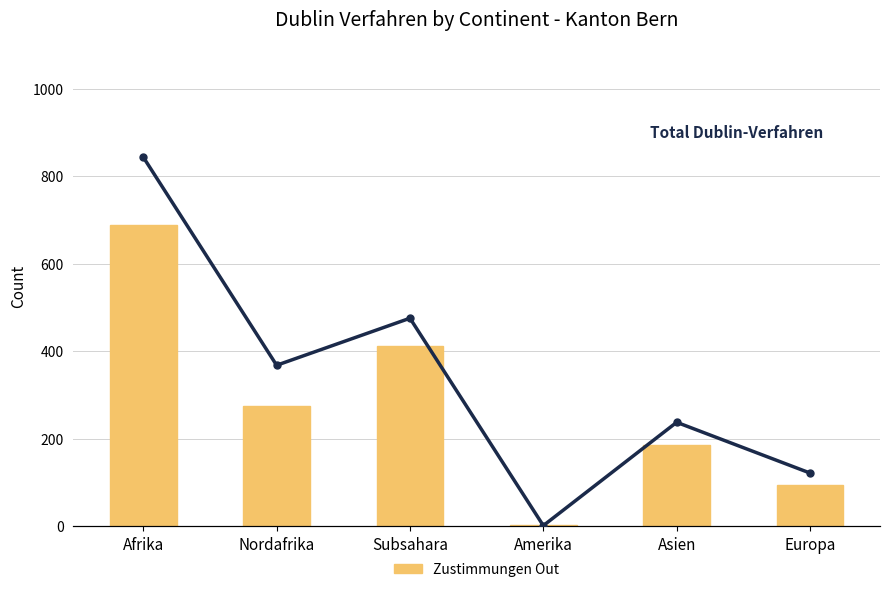

List the labels in order of Zustimmungen Out value, largest first.

Afrika, Subsahara, Nordafrika, Asien, Europa, Amerika